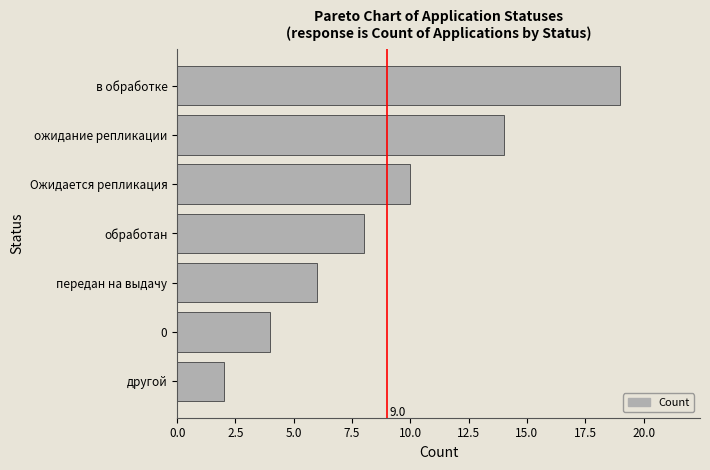

Is it true that the value at в обработке is 32?

False